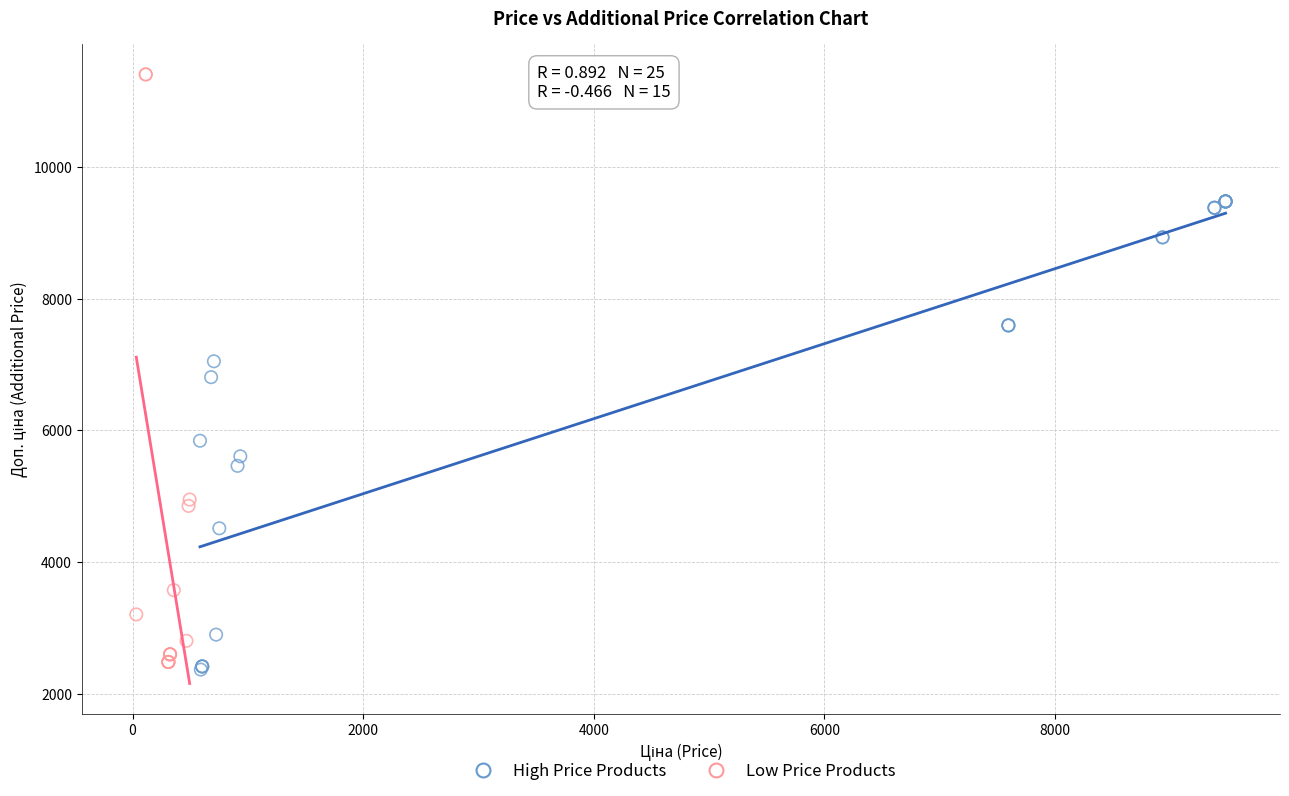

Which series contains the lowest Y value?

High Price Products